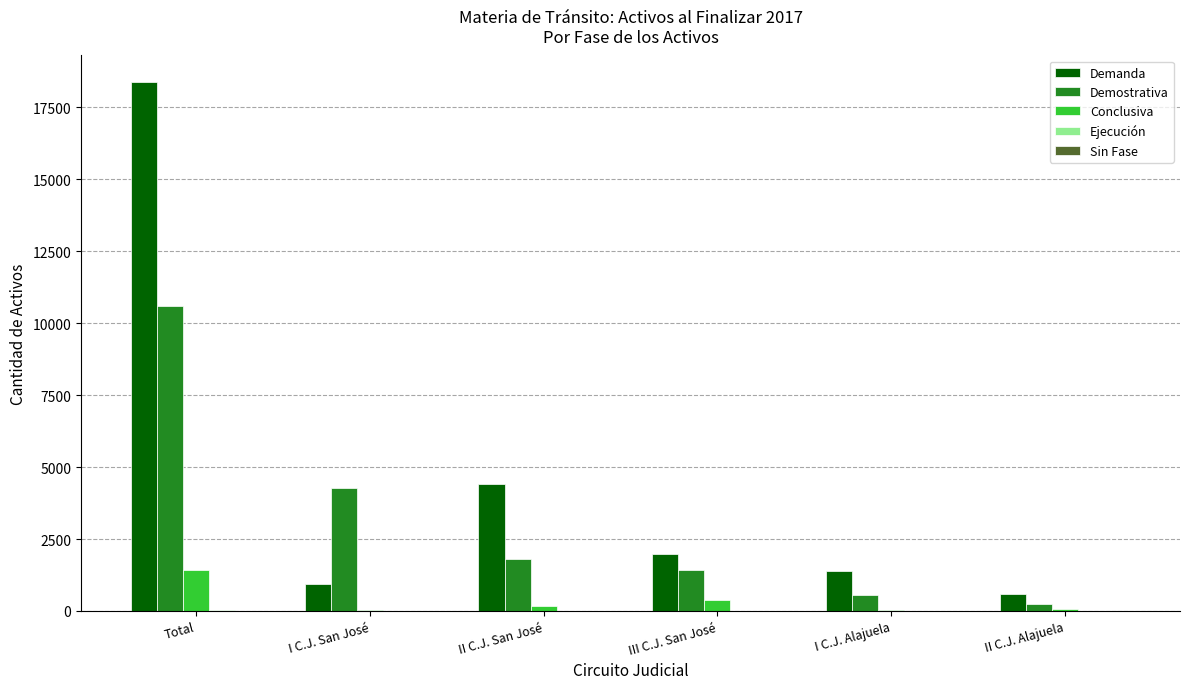

Which series changed the most between I C.J. San José and I C.J. Alajuela?

Demostrativa